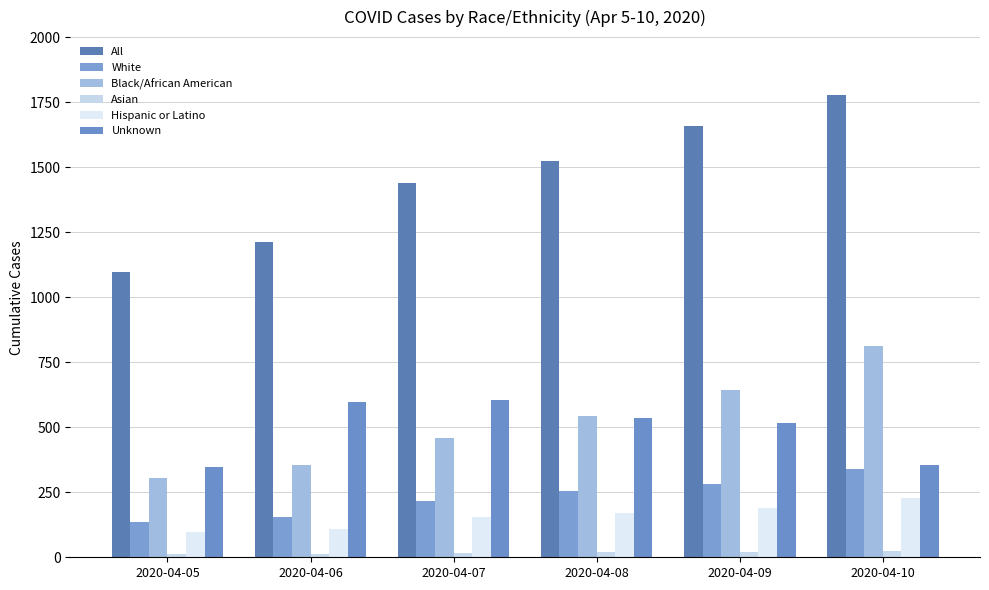

What is the difference between the Black/African American values at 2020-04-08 and 2020-04-10?

270